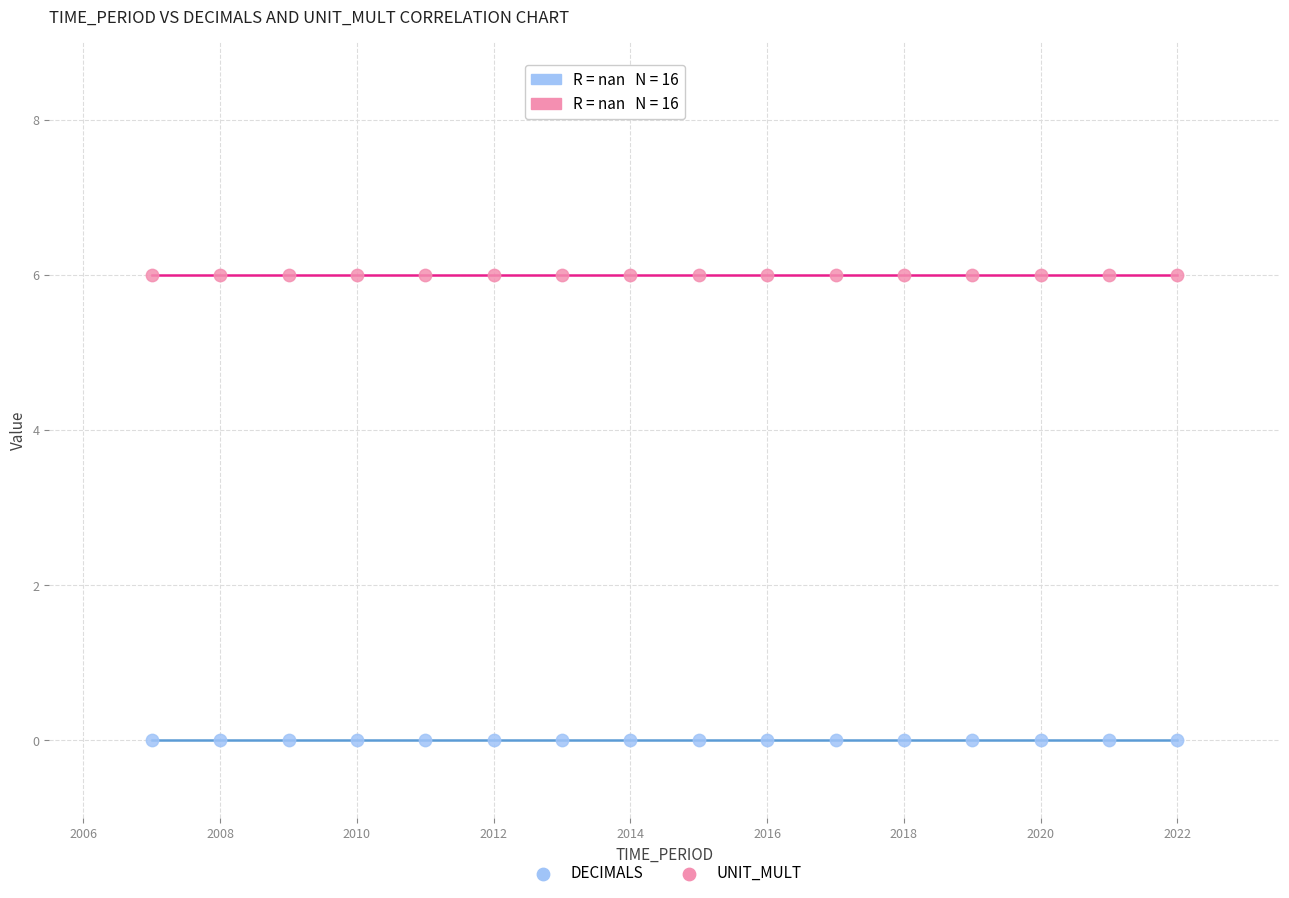

Which series contains the lowest Y value?

DECIMALS